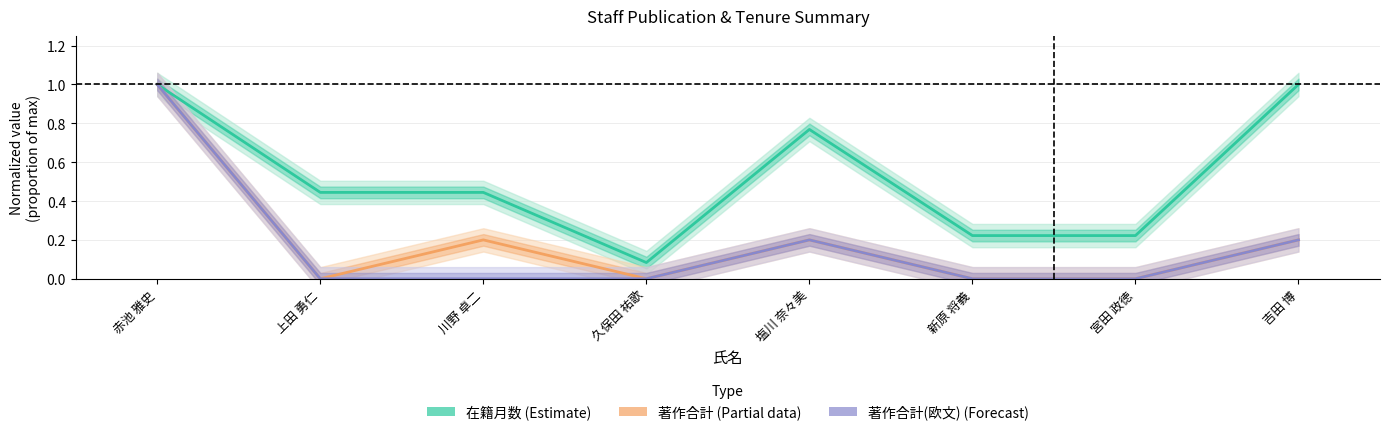

What are all the series names shown in the legend?

在籍月数 (Estimate), 著作合計 (Partial), 著作合計(欧文) (Forecast)